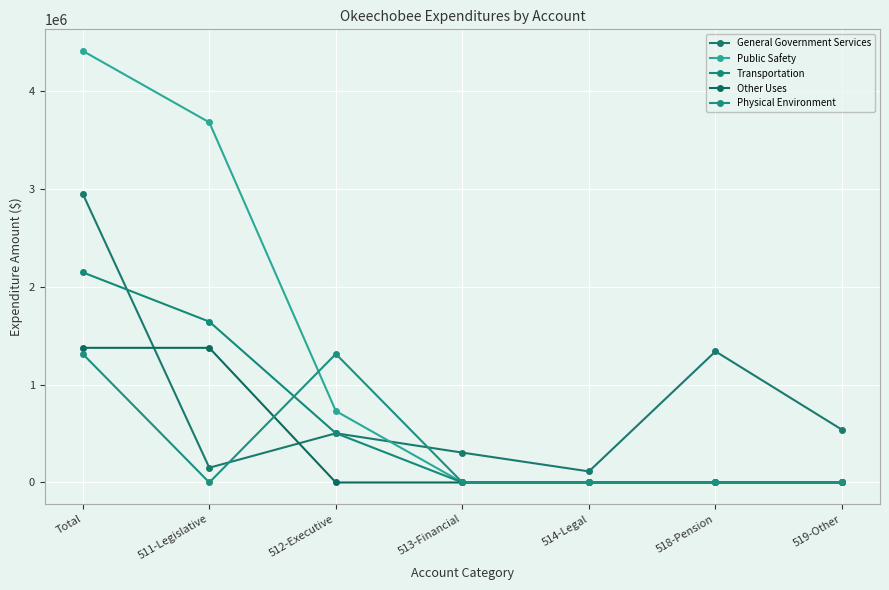

Between which two adjacent categories do Transportation and Physical Environment first intersect?

511-Legislative and 512-Executive